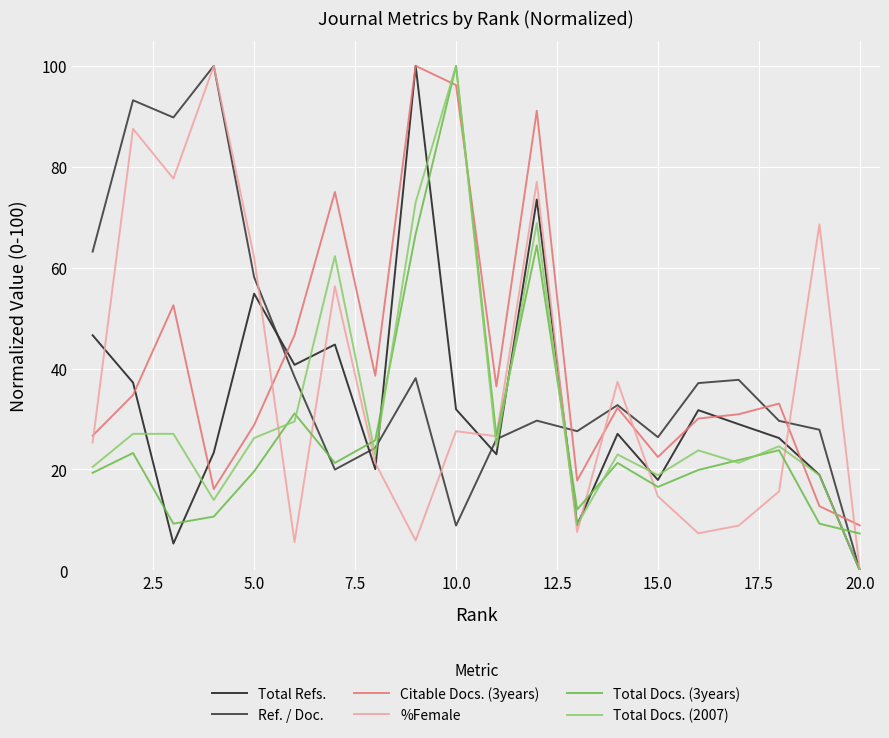

What is the maximum value shown in the chart?

100.0